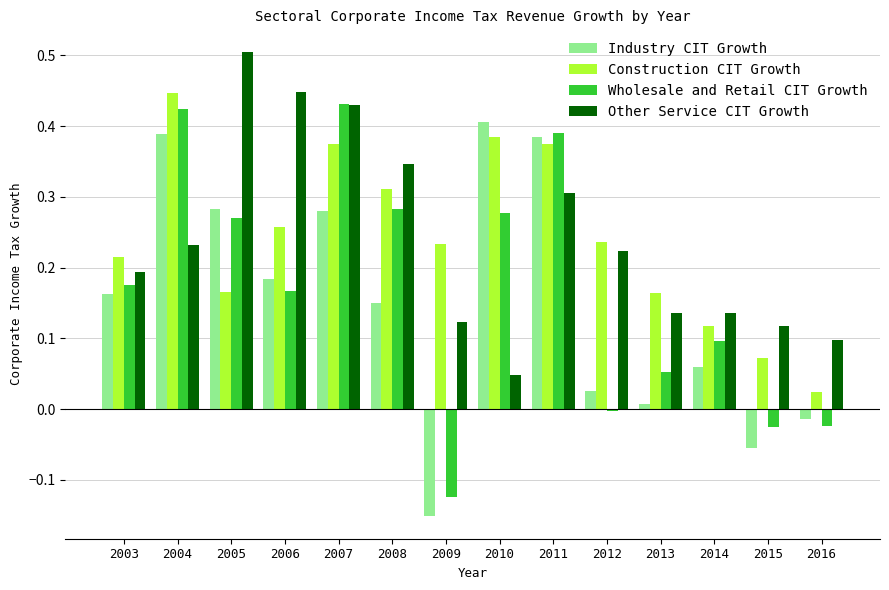

What is the difference between the maximum and minimum values in the Other Service CIT Growth series?

0.5